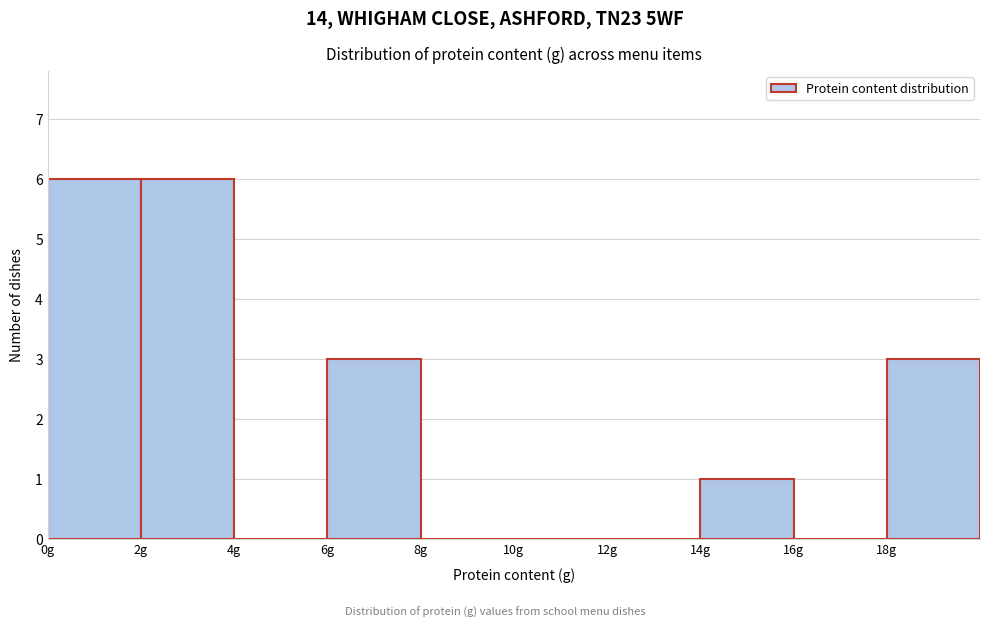

Reading left to right, transcribe this chart: for each bar, give the range it covers on the x-axis and its height. The values are not printed on the chart, so give them approximately, as read against the axis.

0 to 2: 6
2 to 4: 6
4 to 6: 0
6 to 8: 3
8 to 10: 0
10 to 12: 0
12 to 14: 0
14 to 16: 1
16 to 18: 0
18 to 20: 3